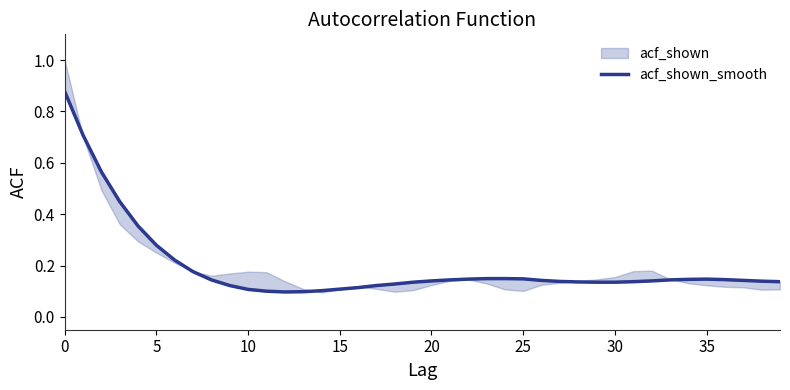

How many data points does each series have?

40